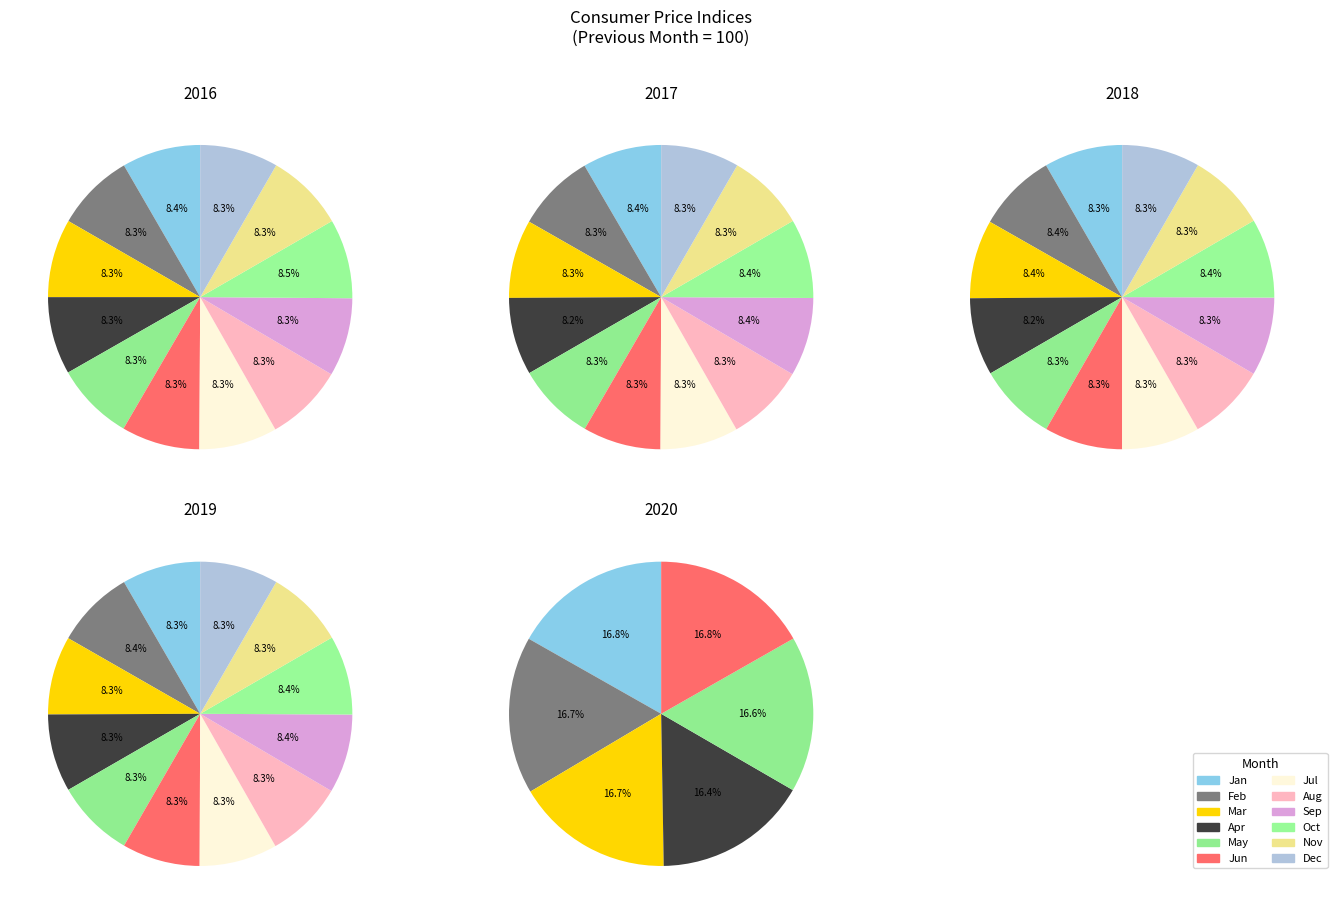

Does February account for over 50% of the chart?

No